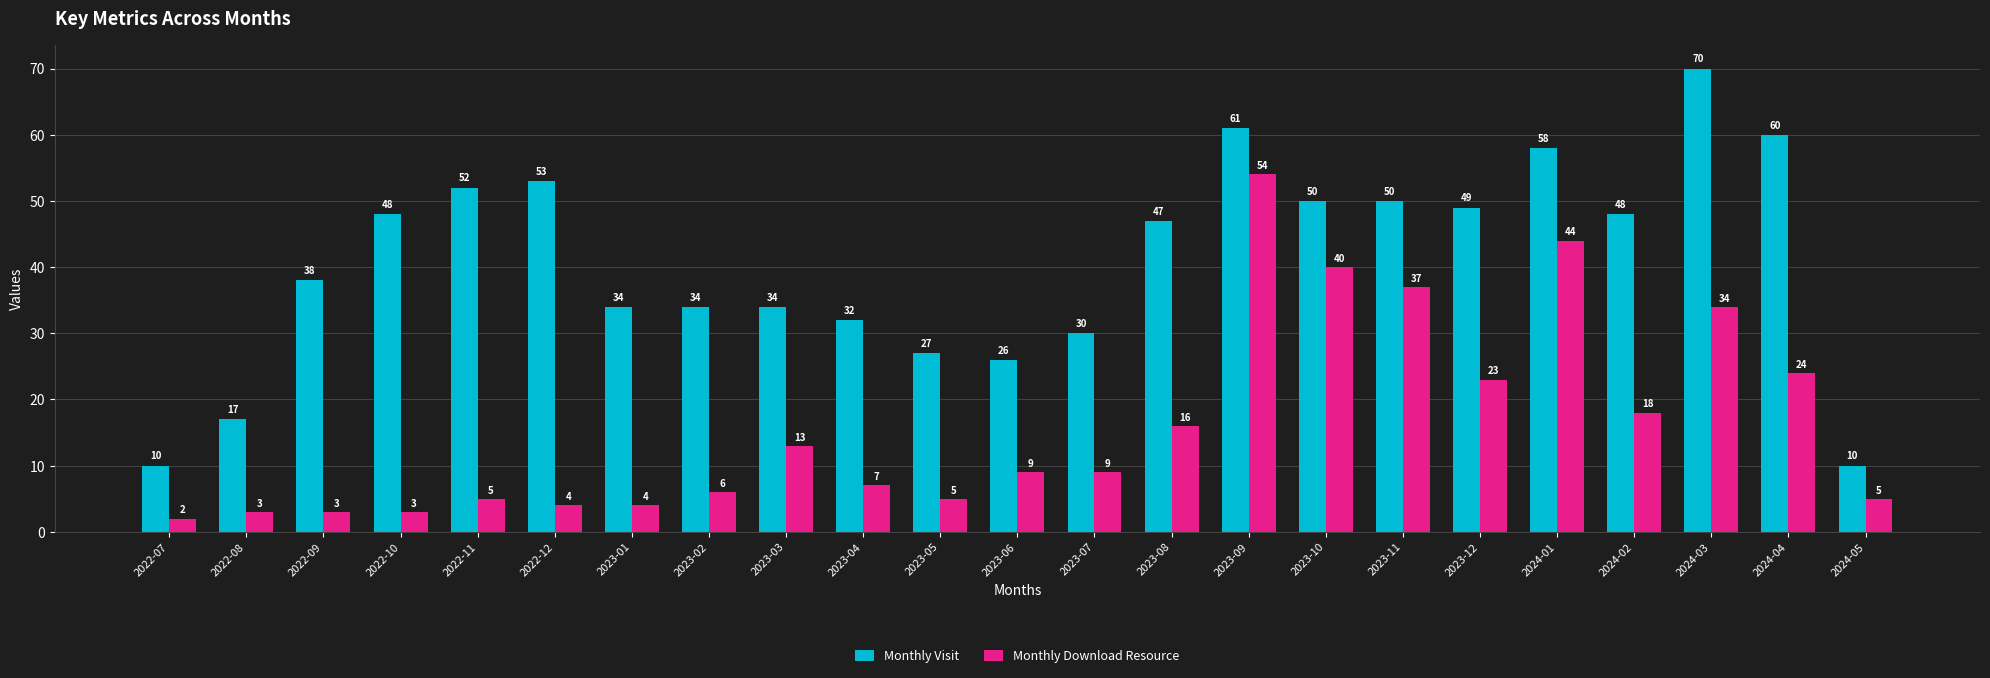

Is it true that Monthly Download Resource equals 1 at 2023-01?

False